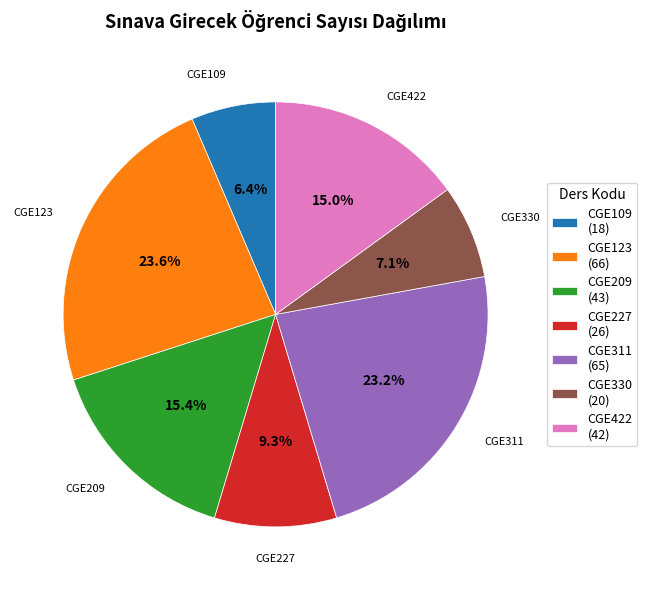

The CGE109 slice represents 1% of the pie. True or false?

False